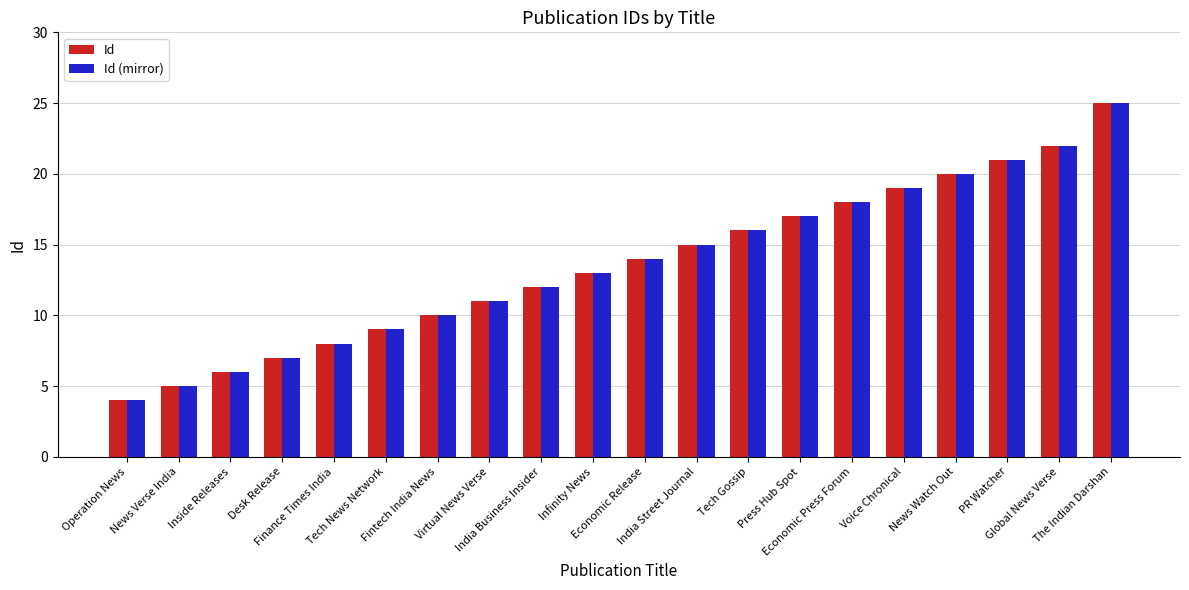

What is the difference between the maximum and minimum values in the Id series?

21